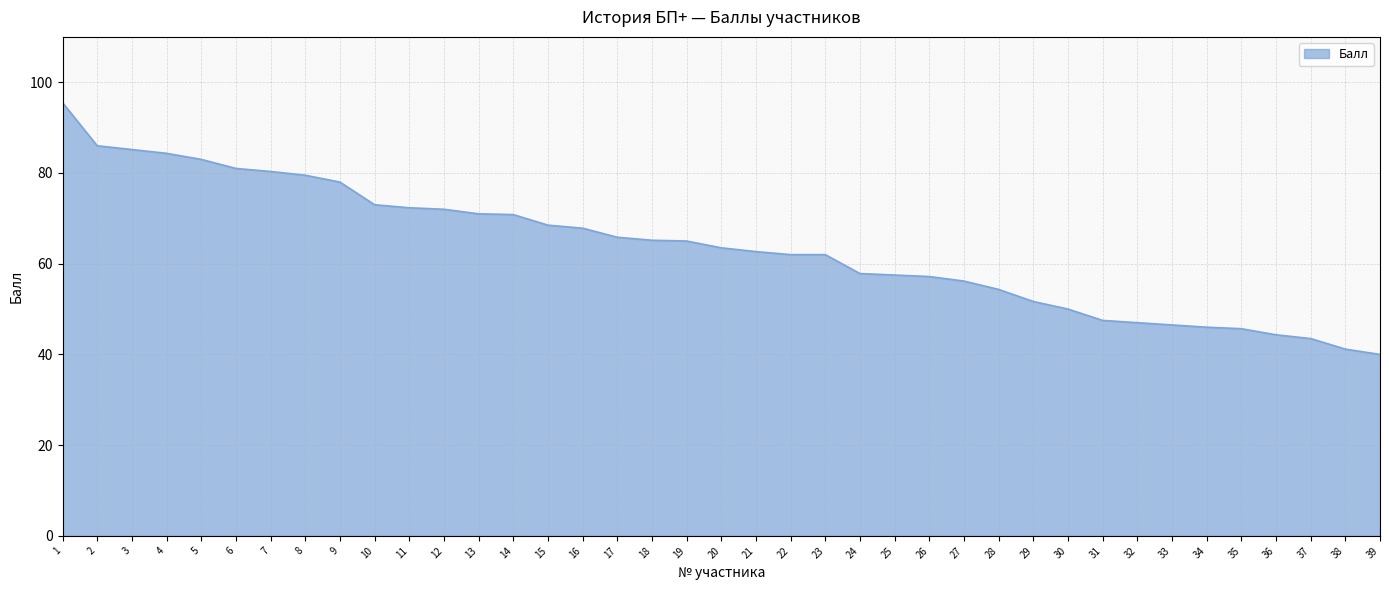

What is the difference between the values at 18 and 29?

13.5